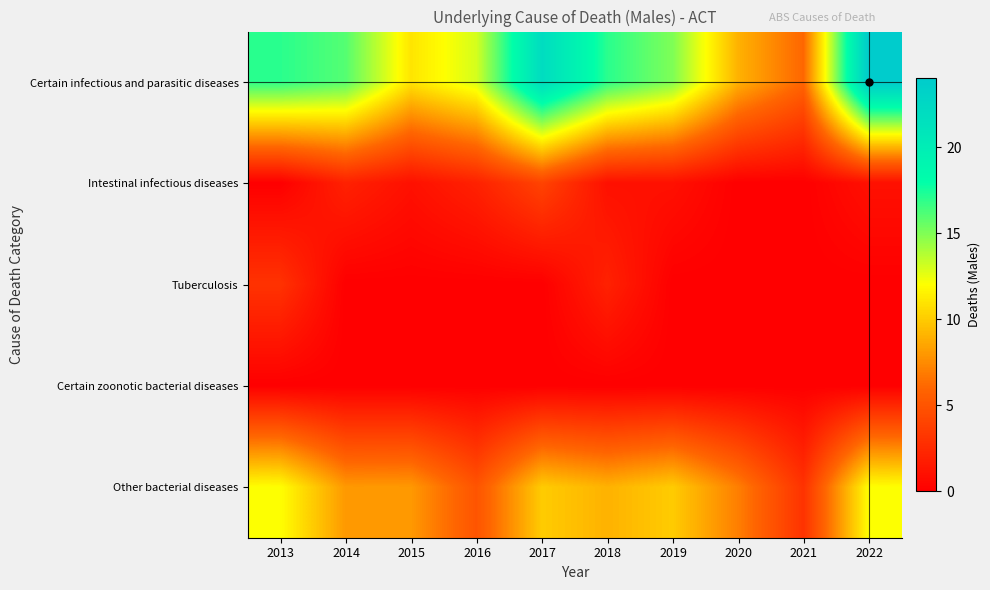

Reading right to left, extract all data points from this chart.

Certain infectious and parasitic diseases: 2022=24	2021=6	2020=9	2019=15	2018=17	2017=22	2016=13	2015=11	2014=16	2013=17
Intestinal infectious diseases: 2022=1	2021=0	2020=0	2019=1	2018=1	2017=4	2016=2	2015=1	2014=2	2013=0
Tuberculosis: 2022=0	2021=0	2020=0	2019=0	2018=2	2017=0	2016=0	2015=0	2014=0	2013=3
Certain zoonotic bacterial diseases: 2022=0	2021=0	2020=0	2019=0	2018=0	2017=0	2016=0	2015=0	2014=0	2013=0
Other bacterial diseases: 2022=12	2021=3	2020=7	2019=10	2018=9	2017=10	2016=5	2015=8	2014=8	2013=12